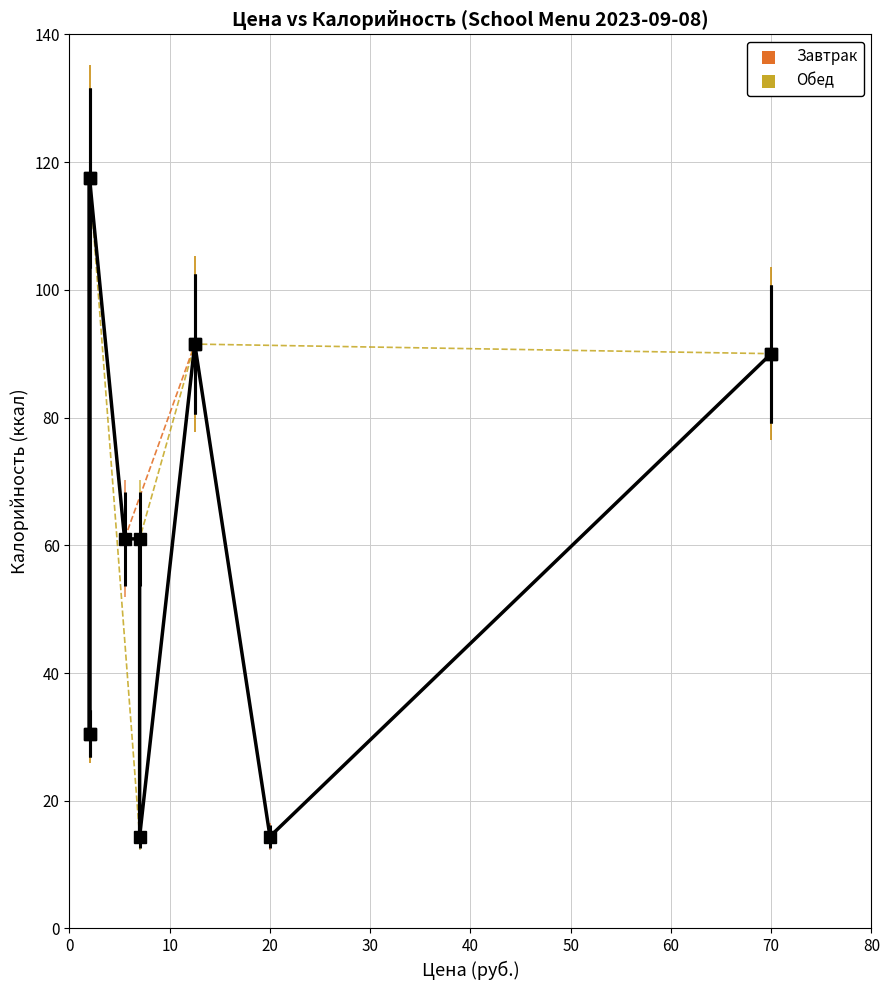

What are all the series names shown in the legend?

Завтрак, Обед